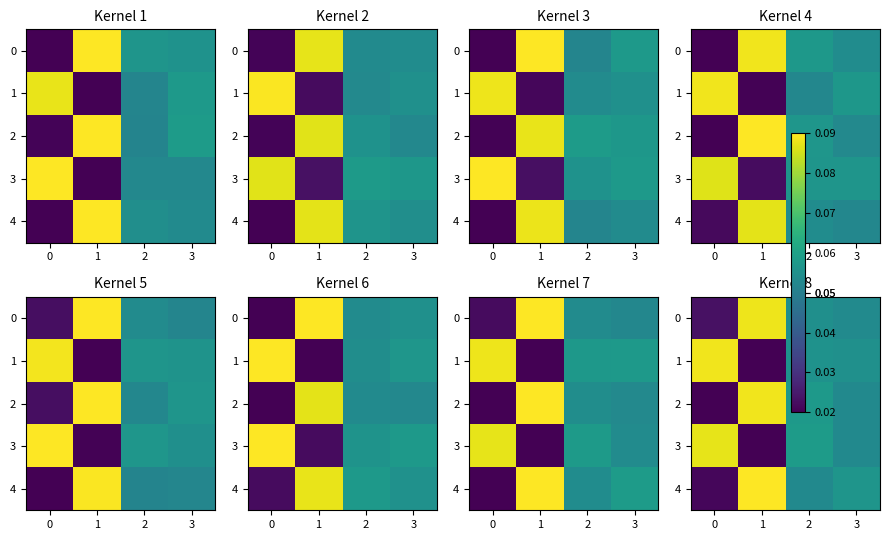

What is the difference between the maximum and minimum values in the 1 series?

0.1